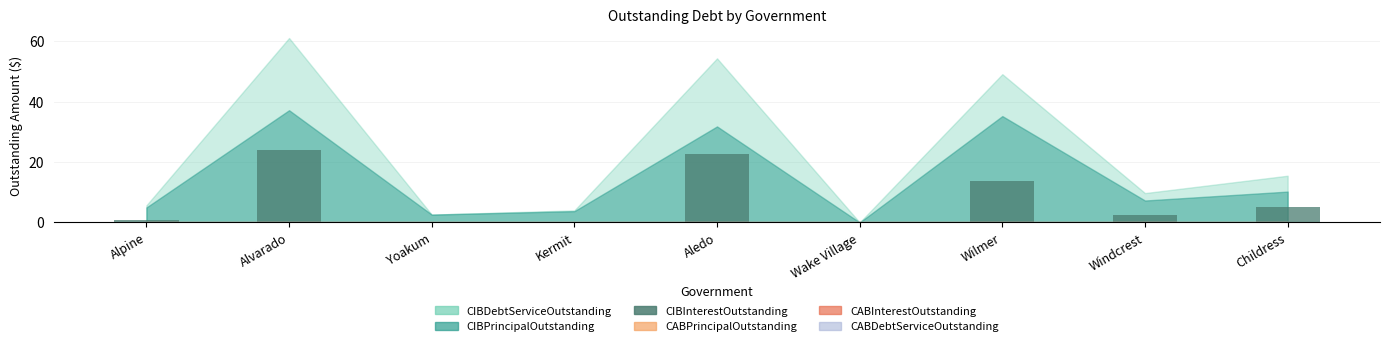

Reading right to left, transcribe all the data shown in this chart.

Childress=5.3	Windcrest=2.5	Wilmer=13.9	Wake Village=0.0	Aledo=22.6	Kermit=0.3	Yoakum=0.0	Alvarado=23.9	Alpine=0.7